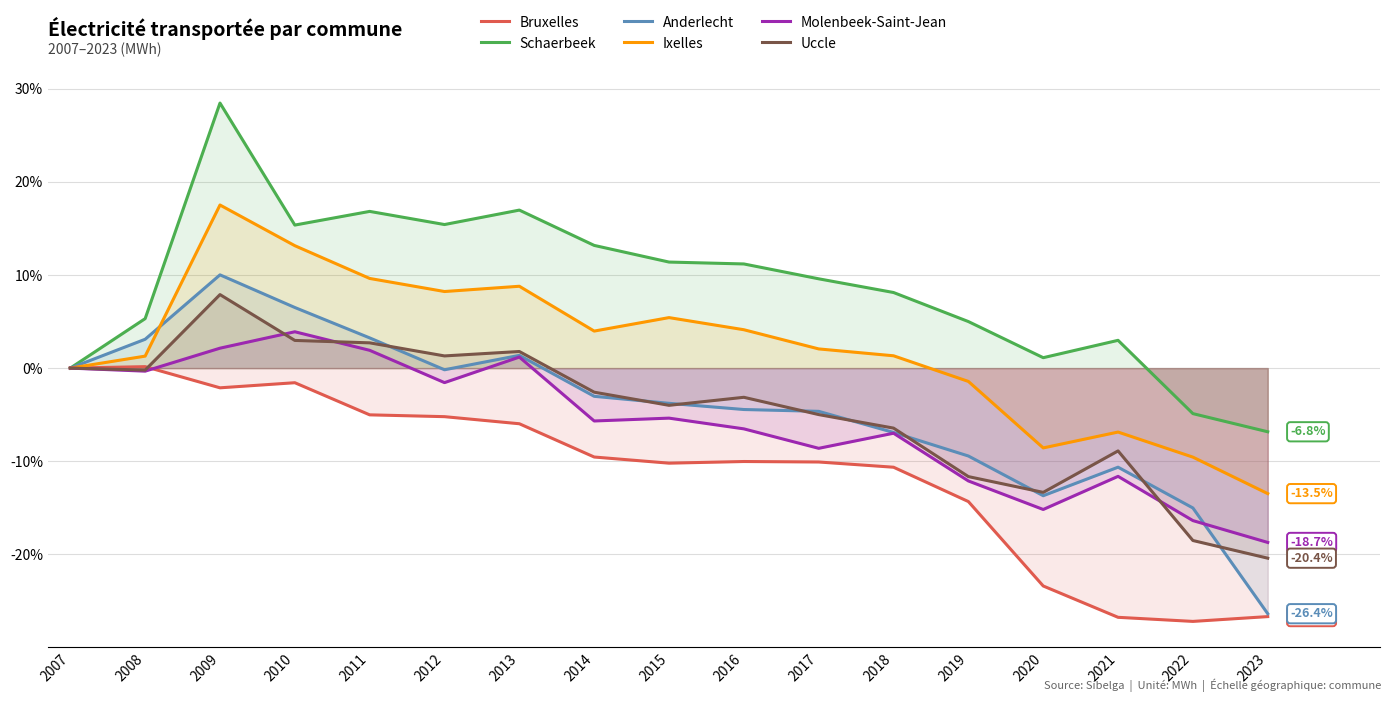

Is it true that Uccle equals -5.0 at 2017?

True